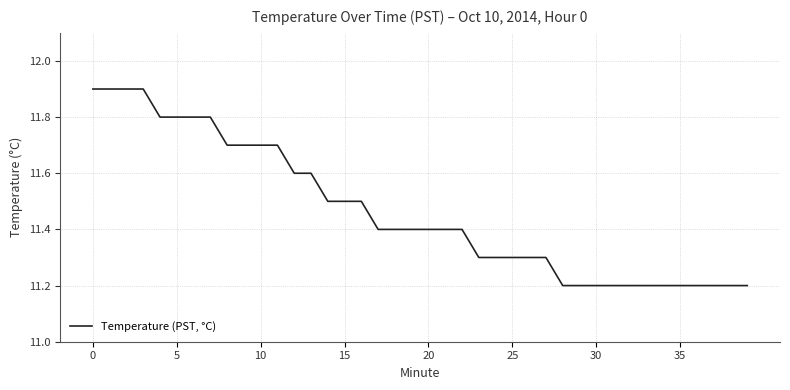

What is the maximum value shown in the chart?

11.9